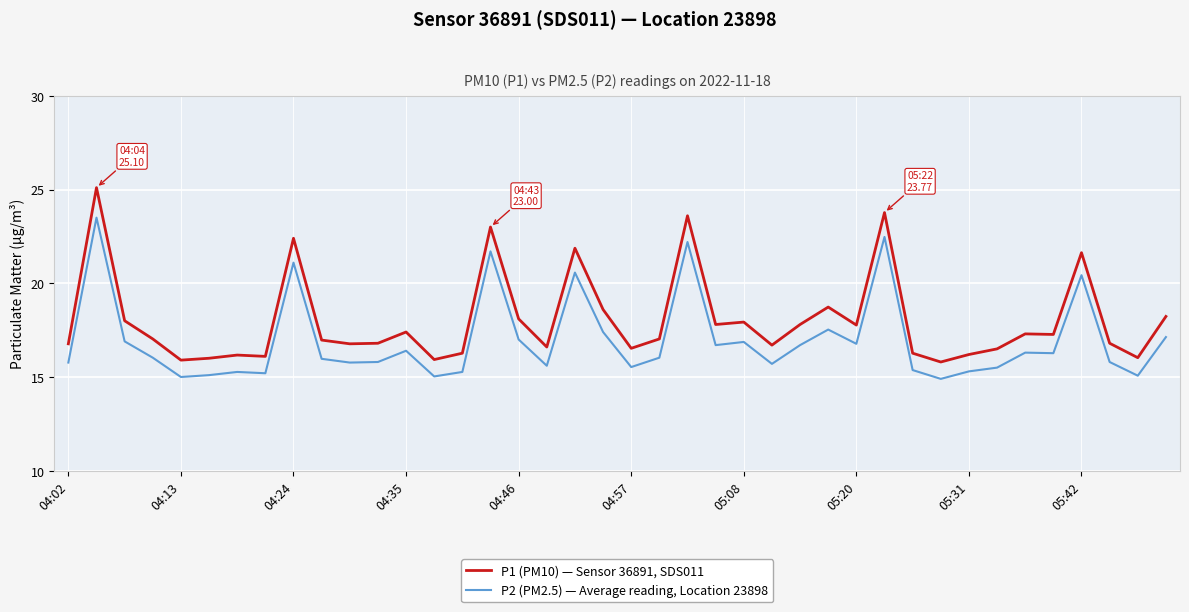

How many series are shown in this chart?

2